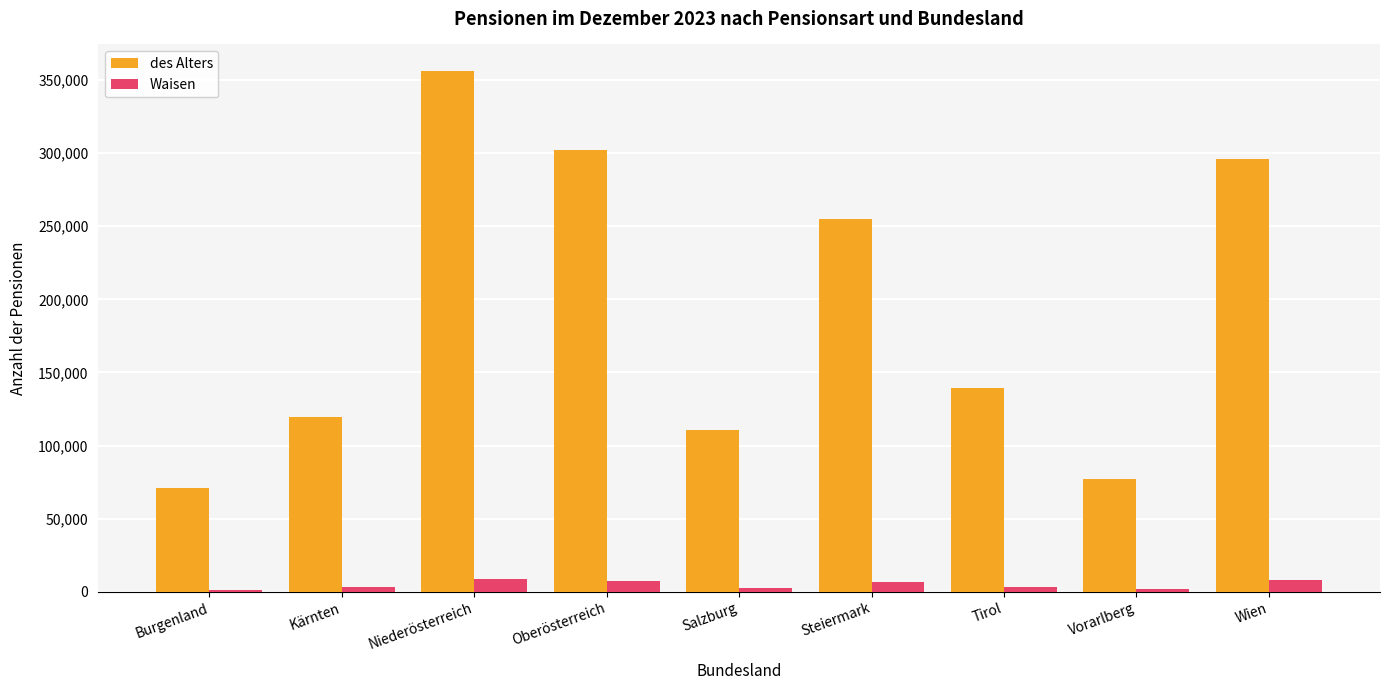

Between Niederösterreich and Vorarlberg, which series saw the biggest shift?

des Alters